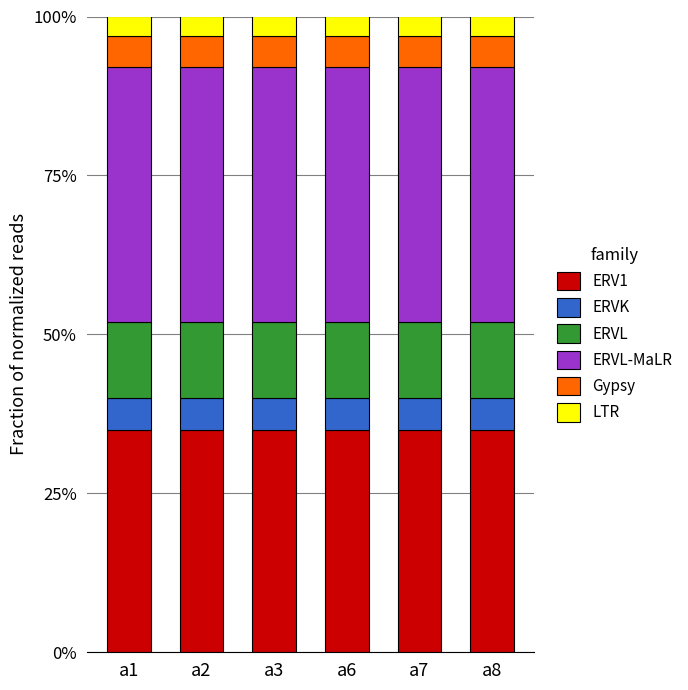

The value of ERV1 at a1 is 9. True or false?

False